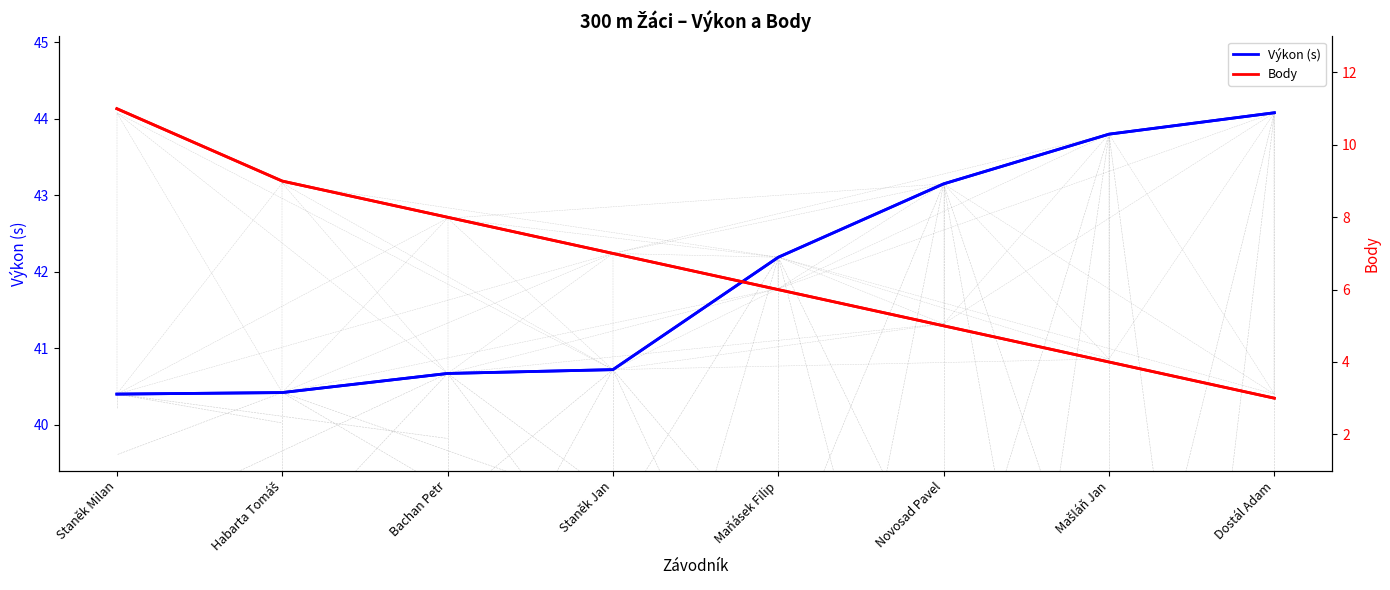

True or false: Body and Výkon (s) intersect in this chart.

False